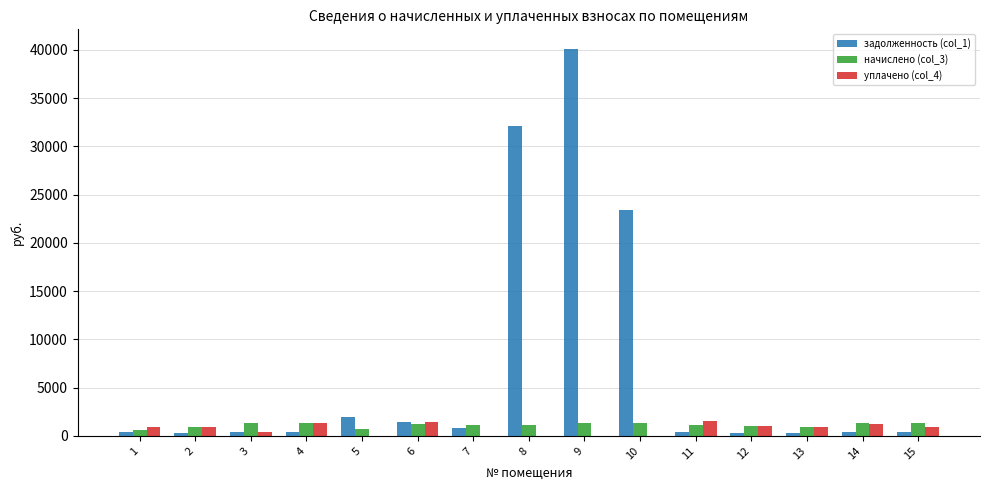

Is it true that задолженность (col_1) equals 8055.6 at 10?

False